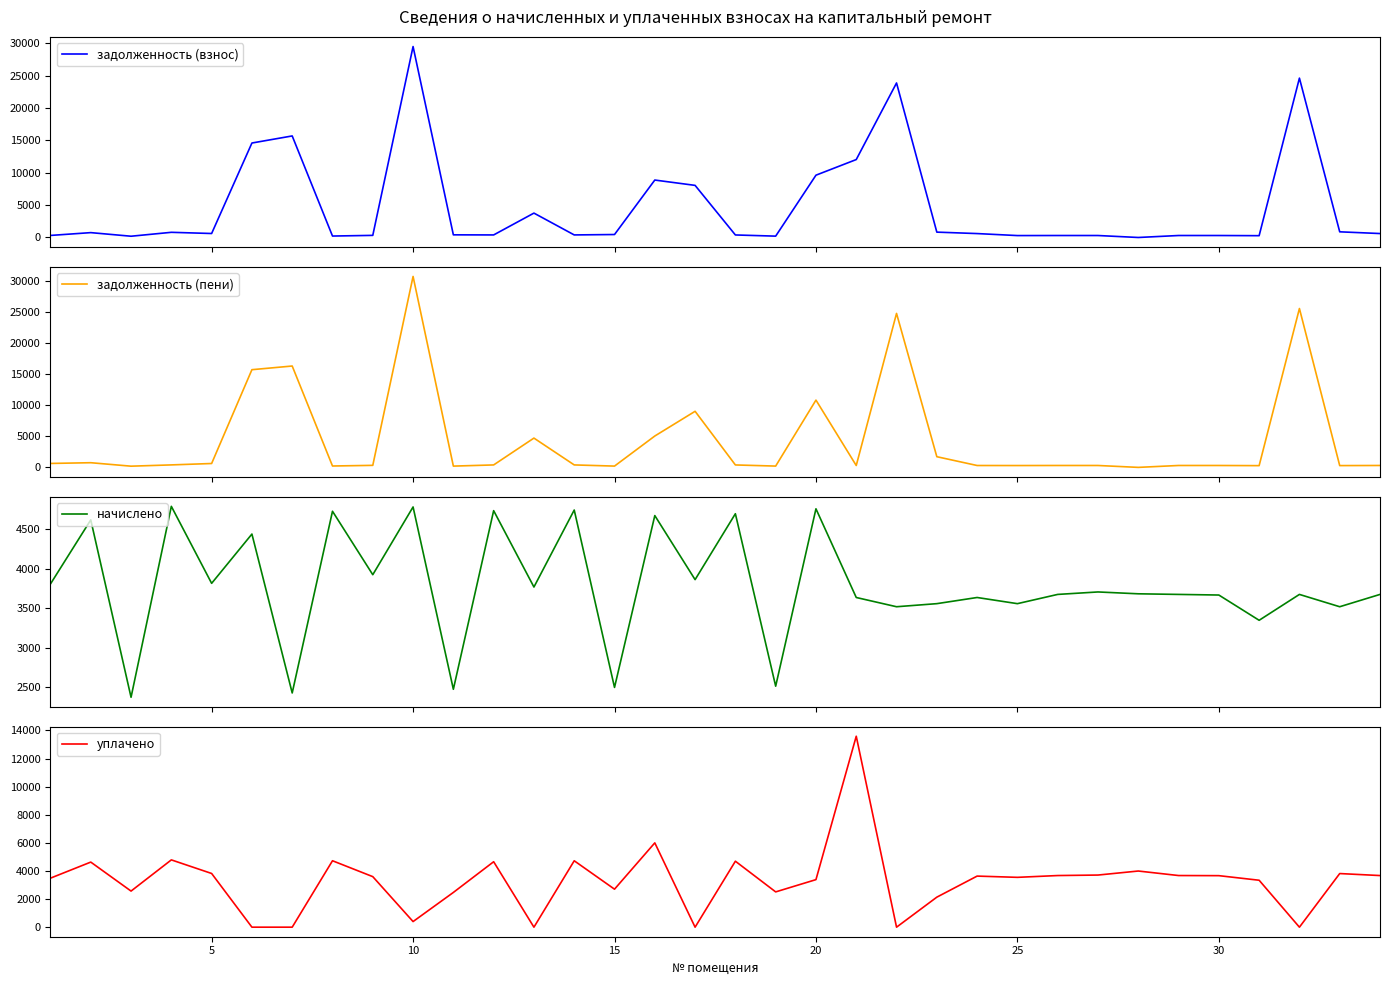

How many data points in задолженность (пени) are above 391?

17